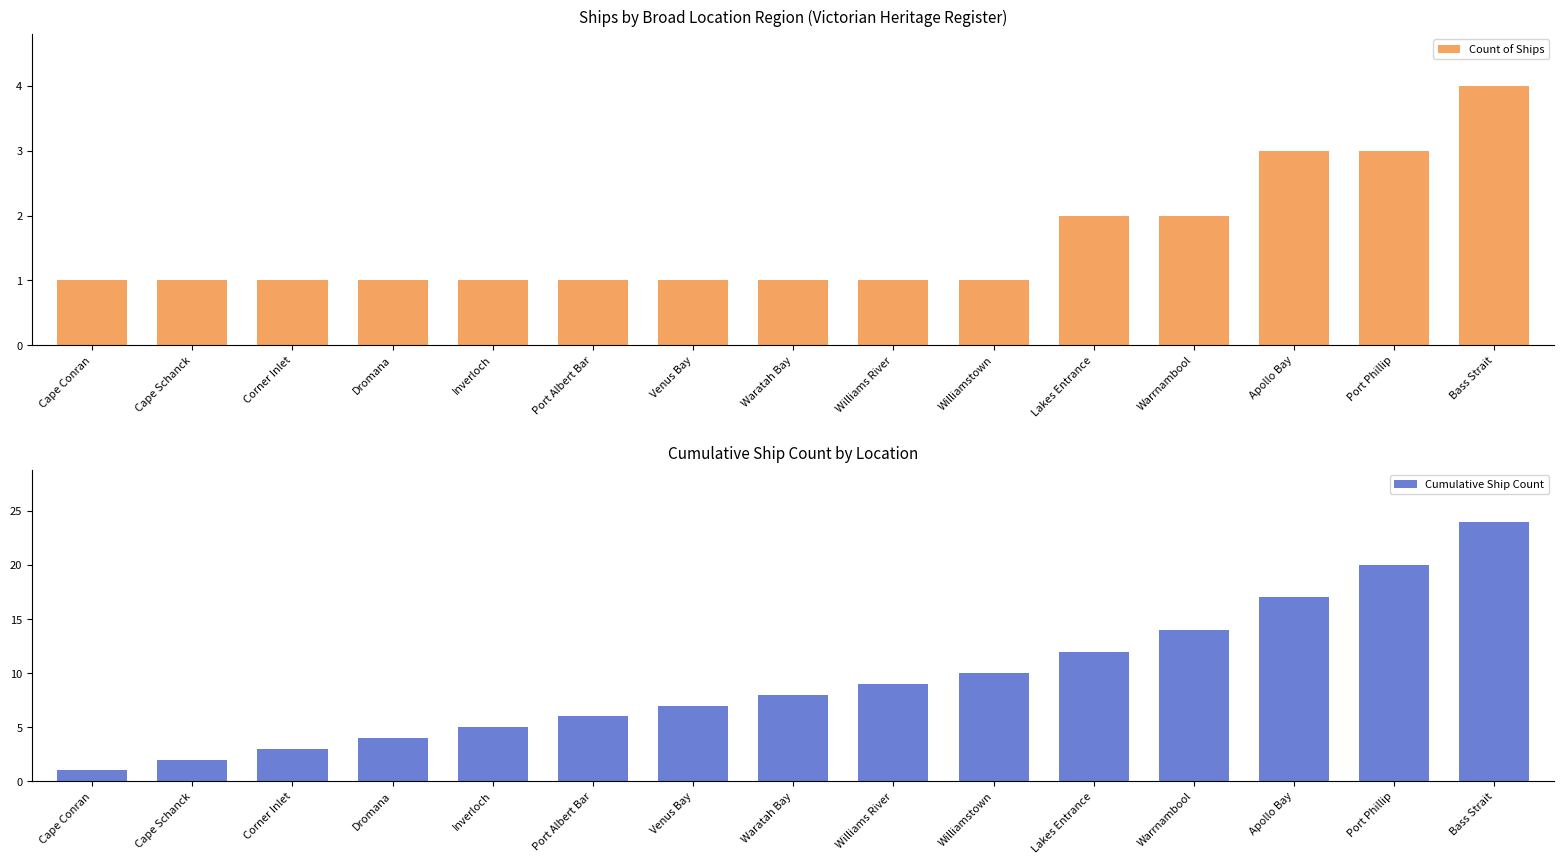

What is the maximum value shown in the chart?

24